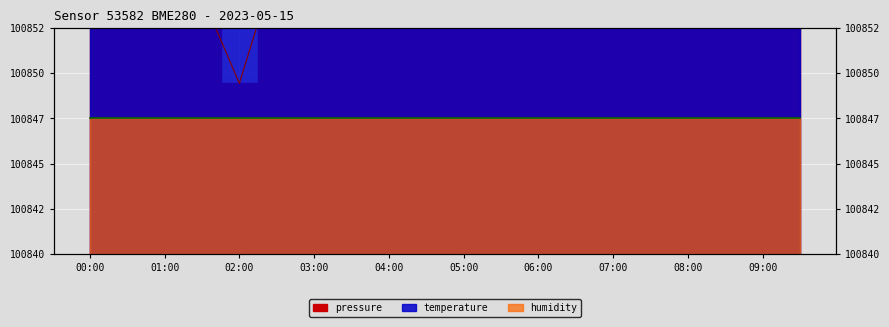

At which category is the sum across all series the highest?

07:30